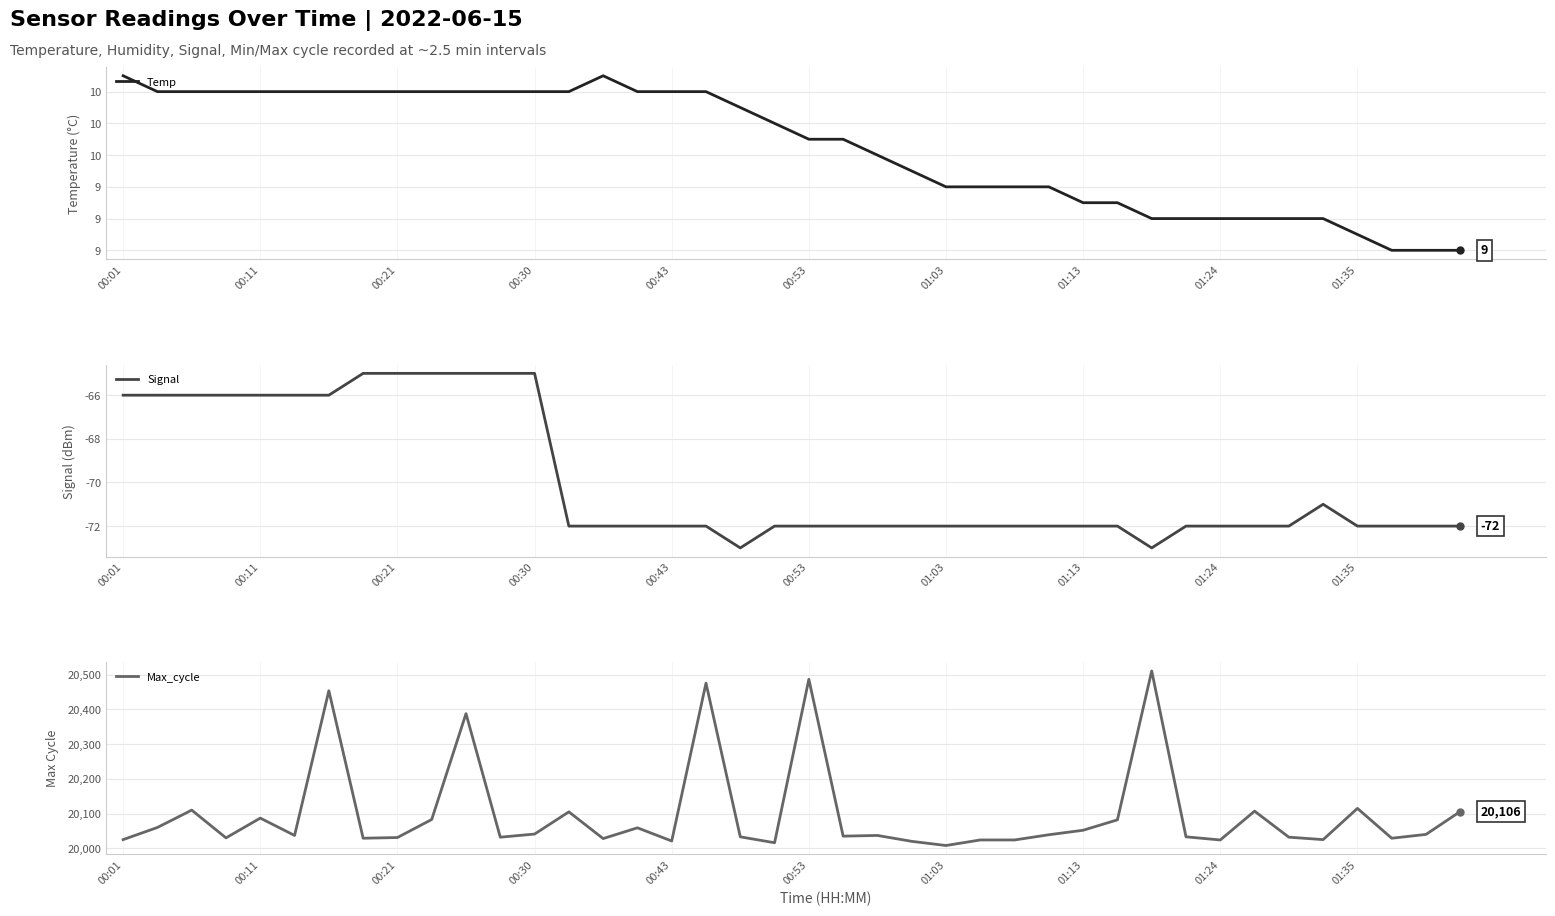

What is the minimum value for Signal?

-73